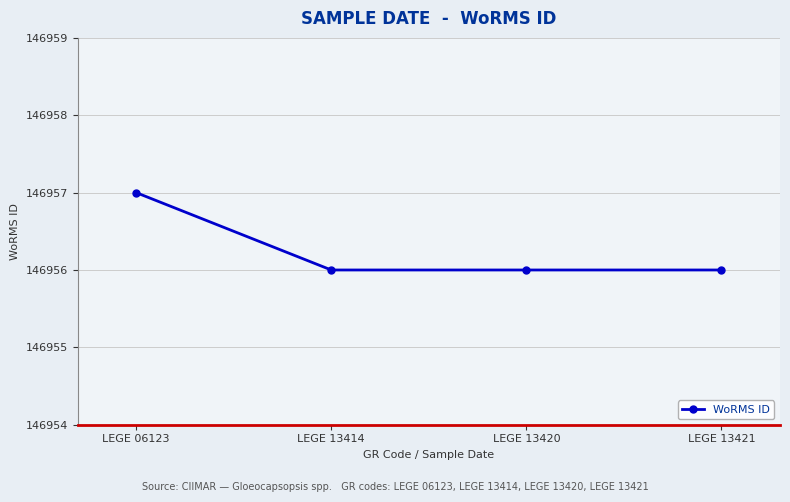

What is the ratio of the value at LEGE 06123 to the value at LEGE 13414?

1.0